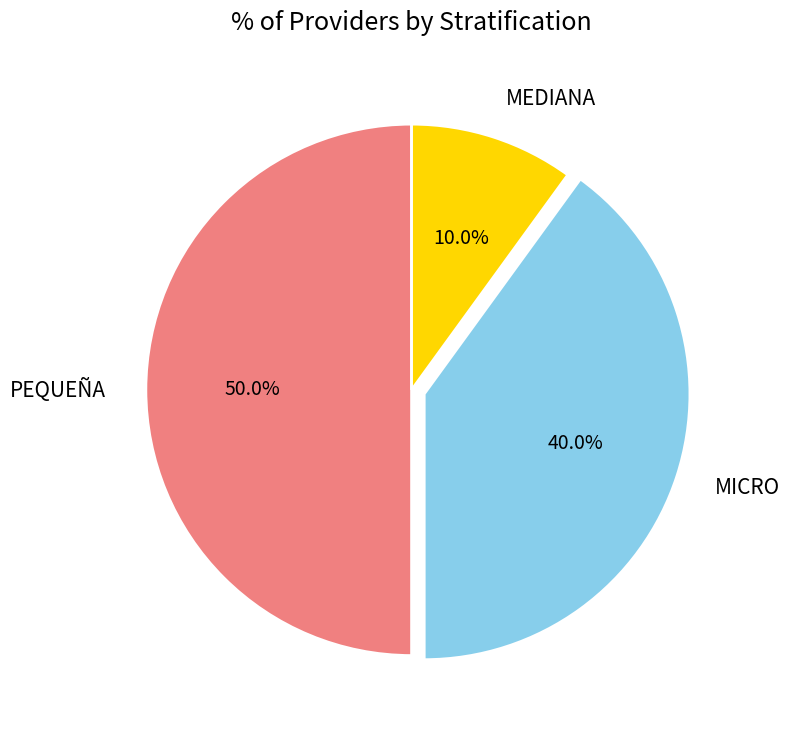

What percentage is the MICRO slice, to the nearest percent?

40%